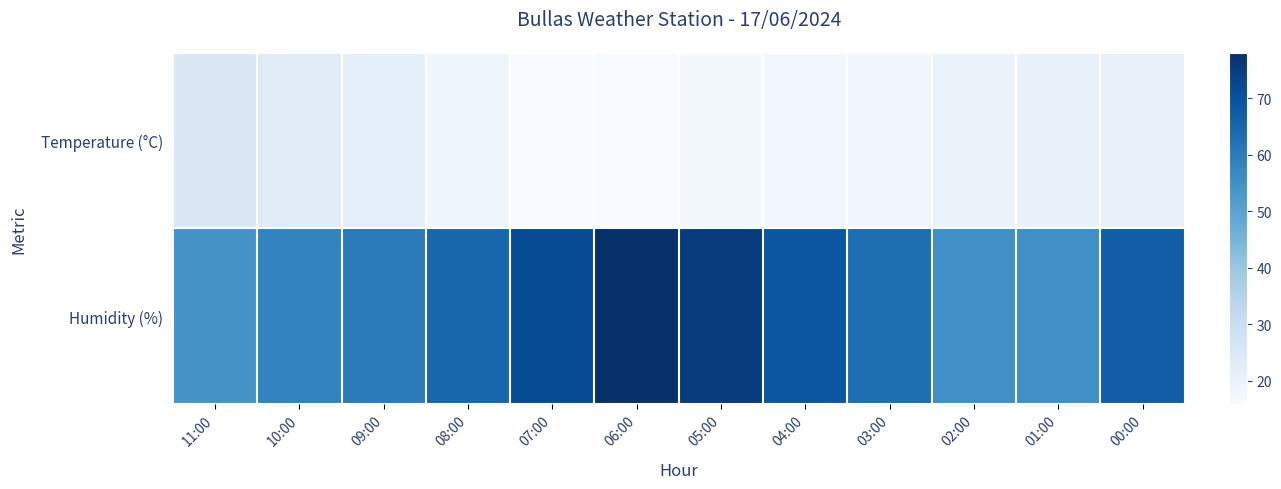

Which category has the highest value across all series?

06:00